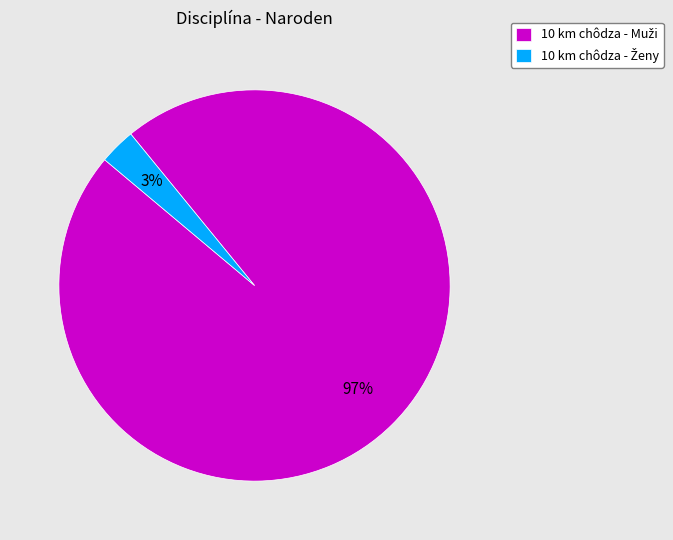

To the nearest percent, what is the average slice percentage?

50%